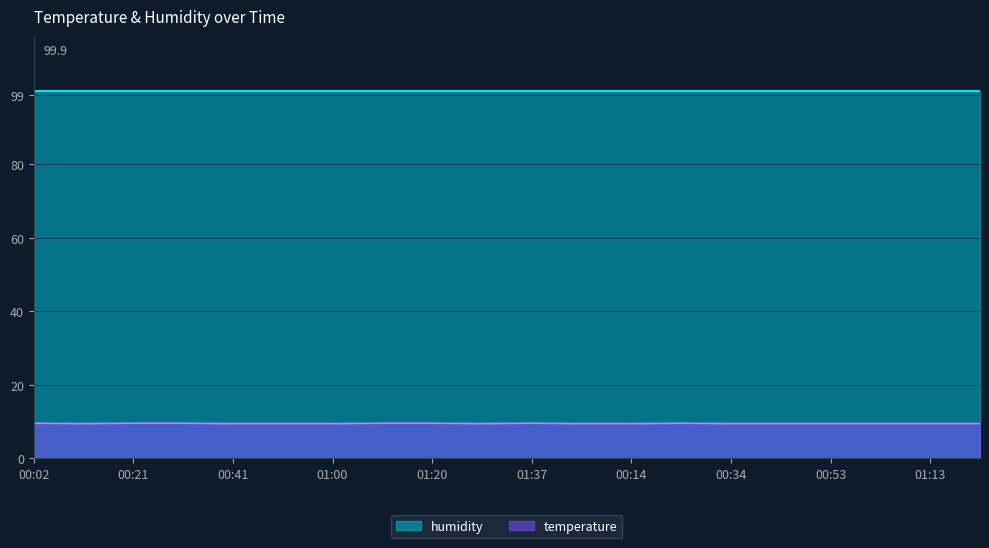

Where is the first local minimum?

00:12